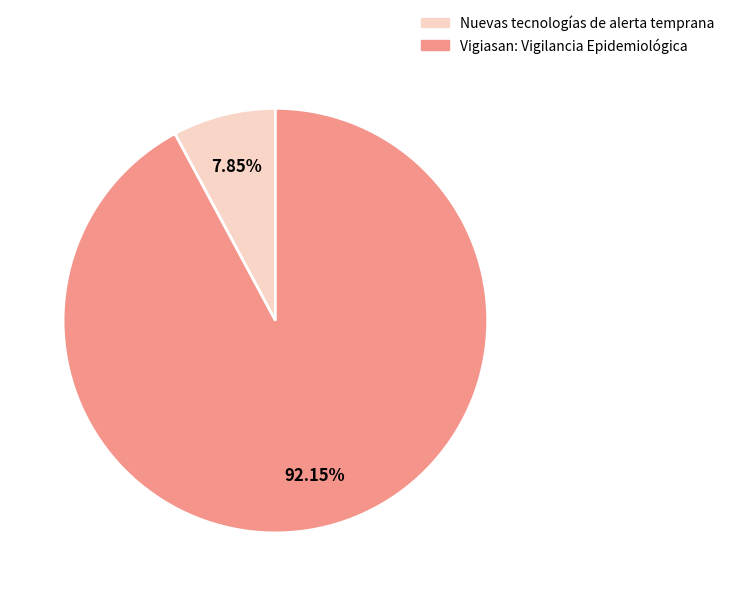

Which has a higher value, Nuevas tecnologías de alerta temprana or Vigiasan: Vigilancia Epidemiológica?

Vigiasan: Vigilancia Epidemiológica